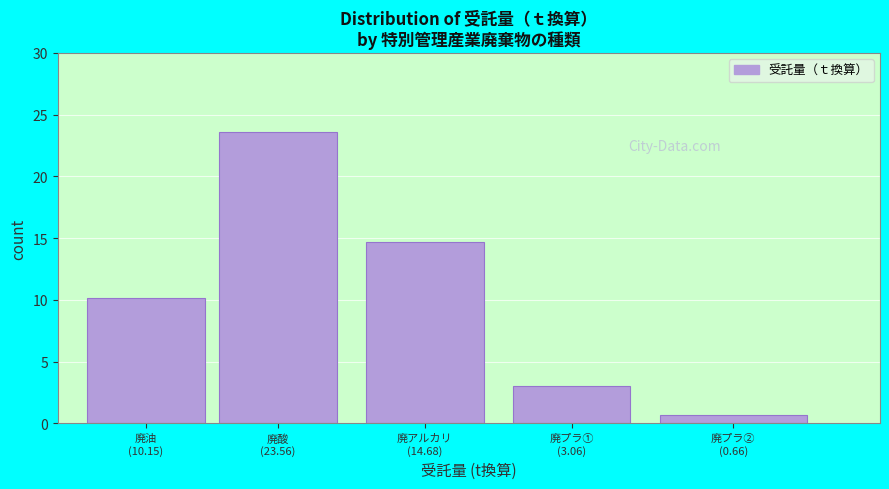

Reading right to left, what are all the values shown in this chart?

0.7	3.1	14.7	23.6	10.2